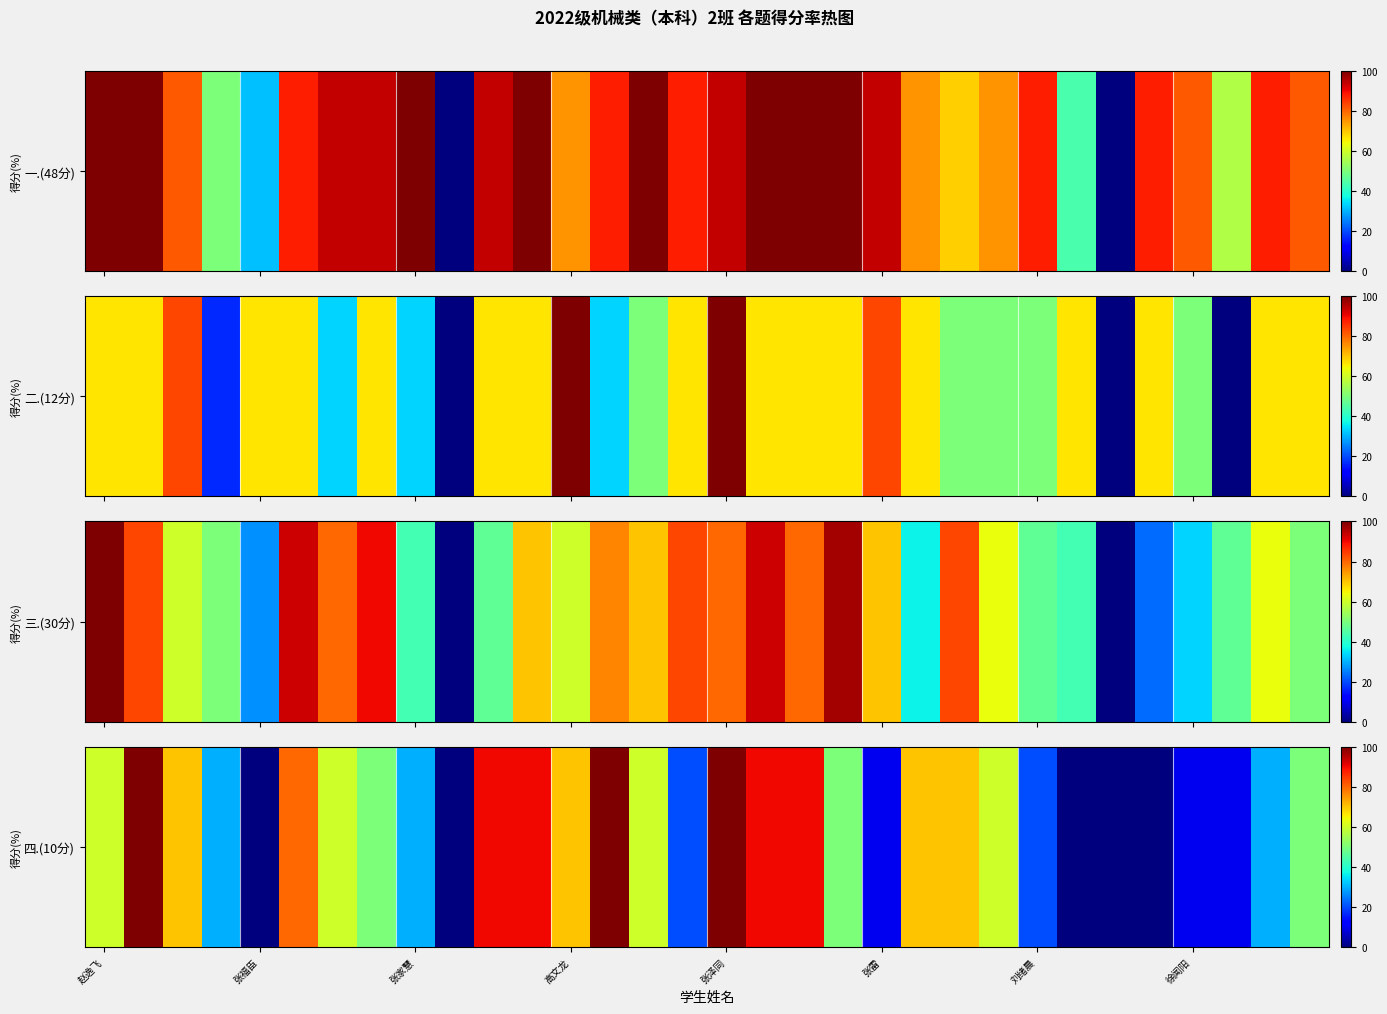

Which has a higher value, 26 or 31?

31